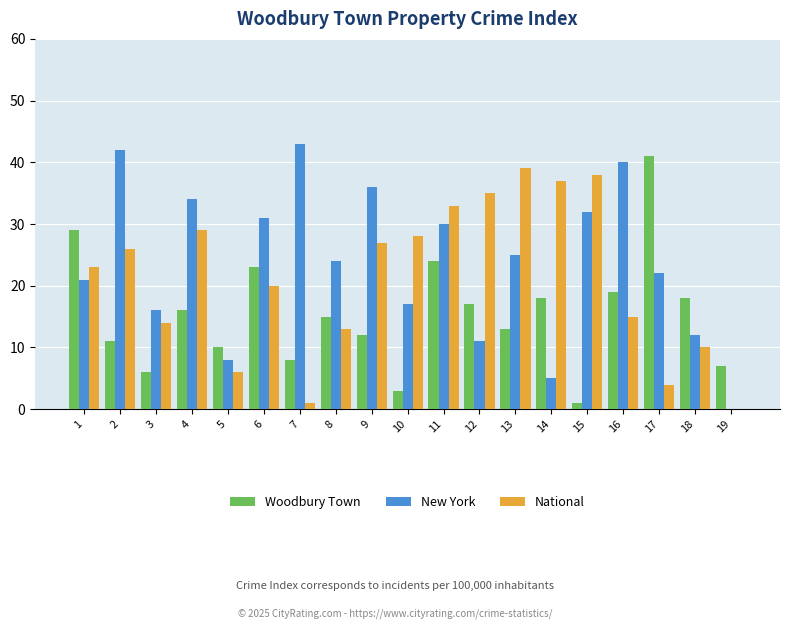

Between 2 and 9, which series saw the biggest shift?

New York